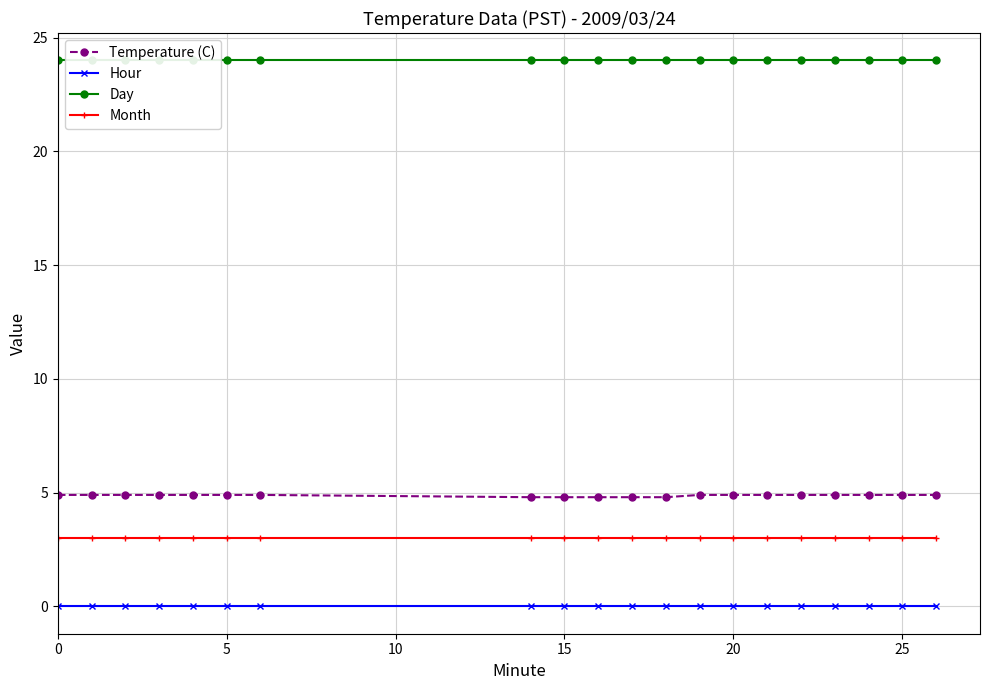

The value of Temperature (C) at 20 is 6.4. True or false?

False